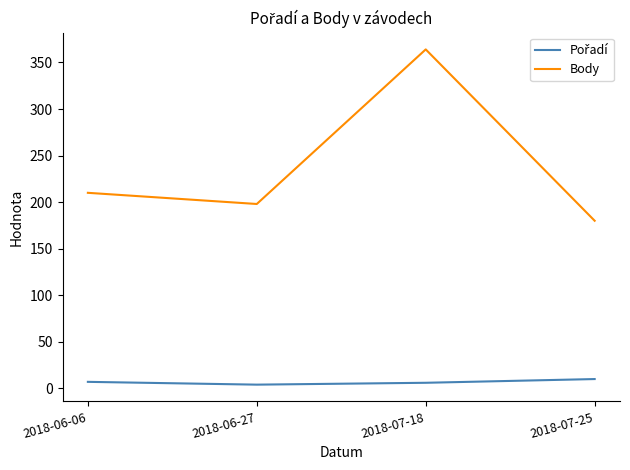

At which category is the sum across all series the highest?

2018-07-18